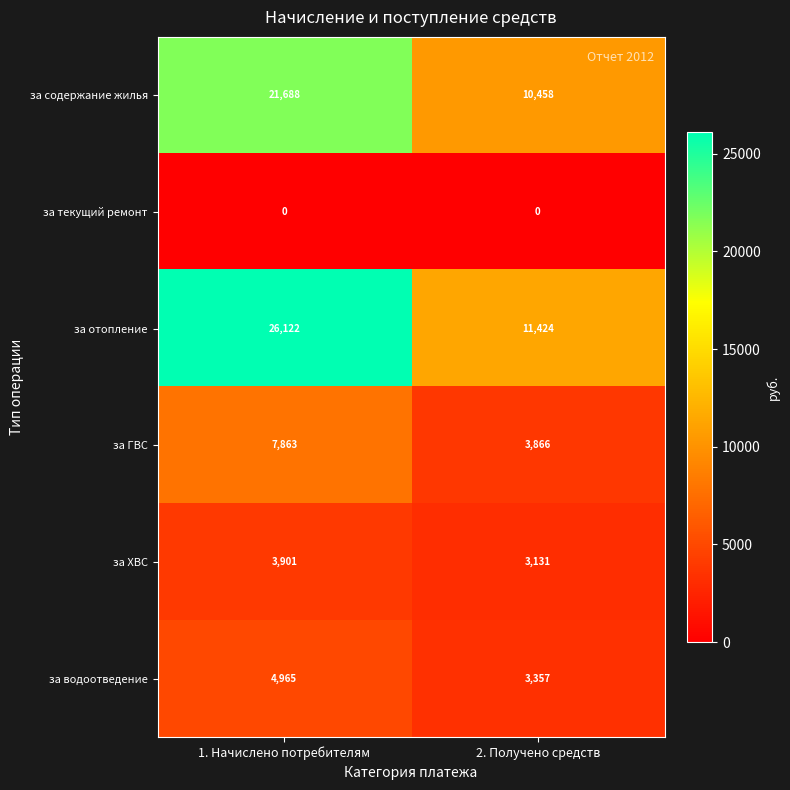

What is the total value across all series at 2. Получено средств?

32236